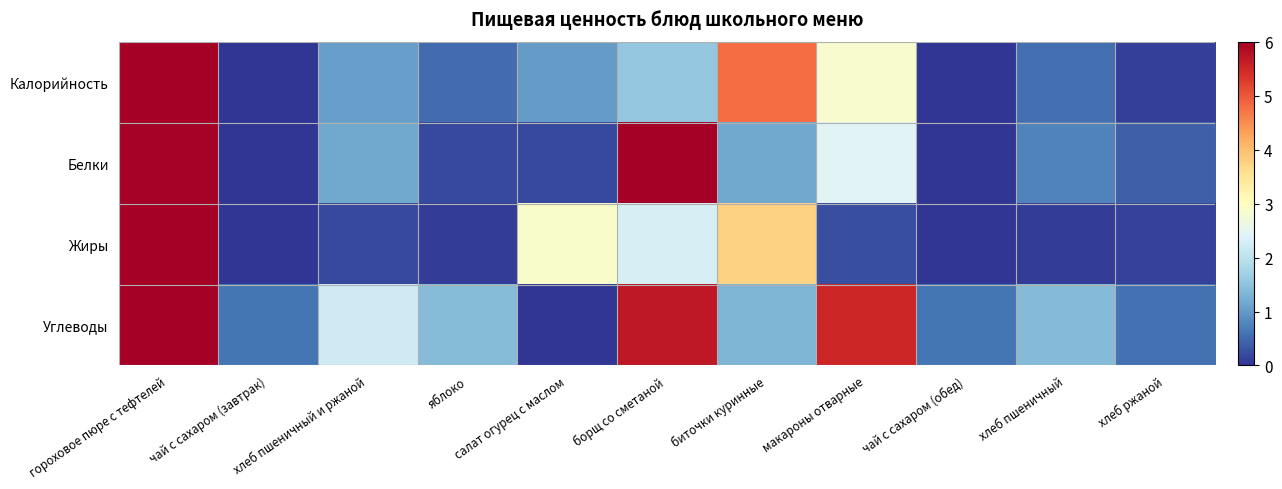

Between гороховое пюре с тефтелей and хлеб пшеничный, which series saw the biggest shift?

Жиры